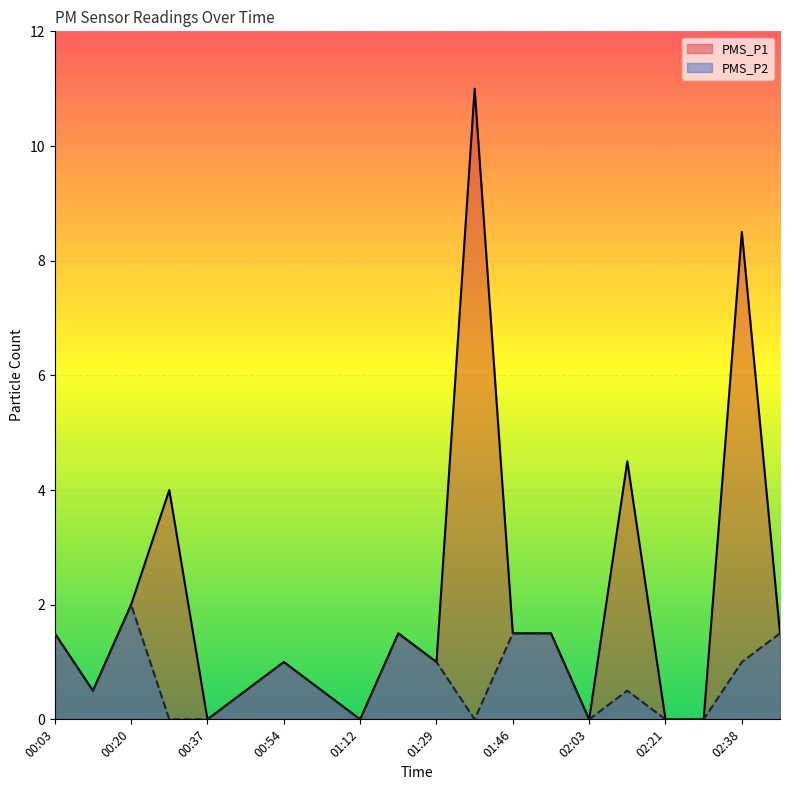

What are all the series names shown in the legend?

PMS_P1, PMS_P2